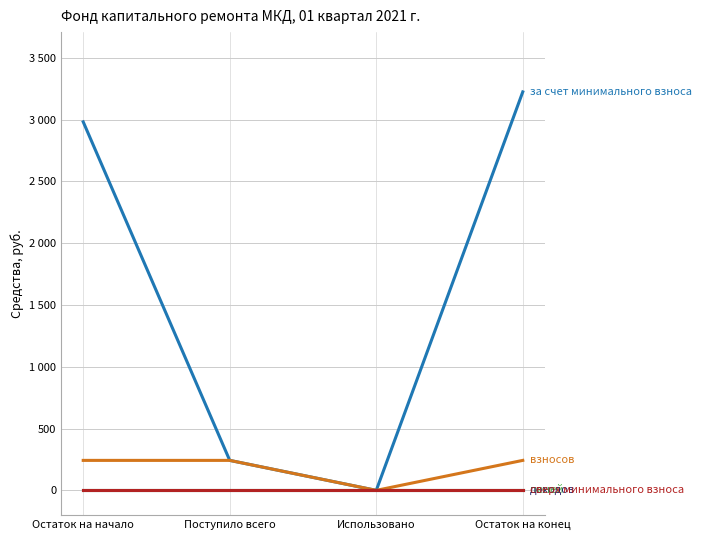

Does the chart have visible grid lines?

Yes